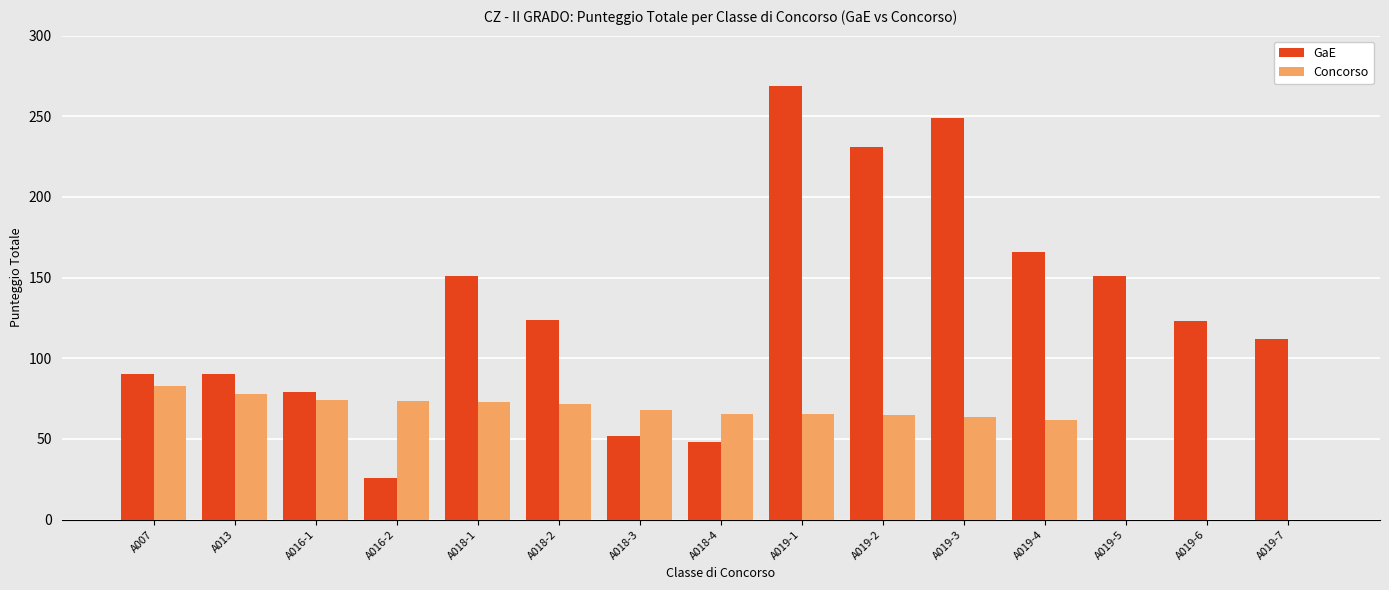

Is it true that Concorso equals 82.8 at A007?

True